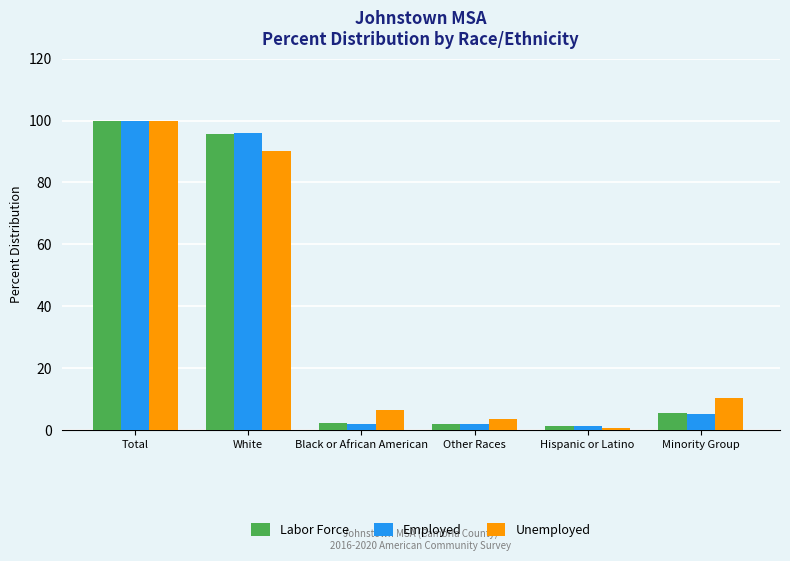

Rank the categories by Unemployed value from lowest to highest.

Hispanic or Latino, Other Races, Black or African American, Minority Group, White, Total